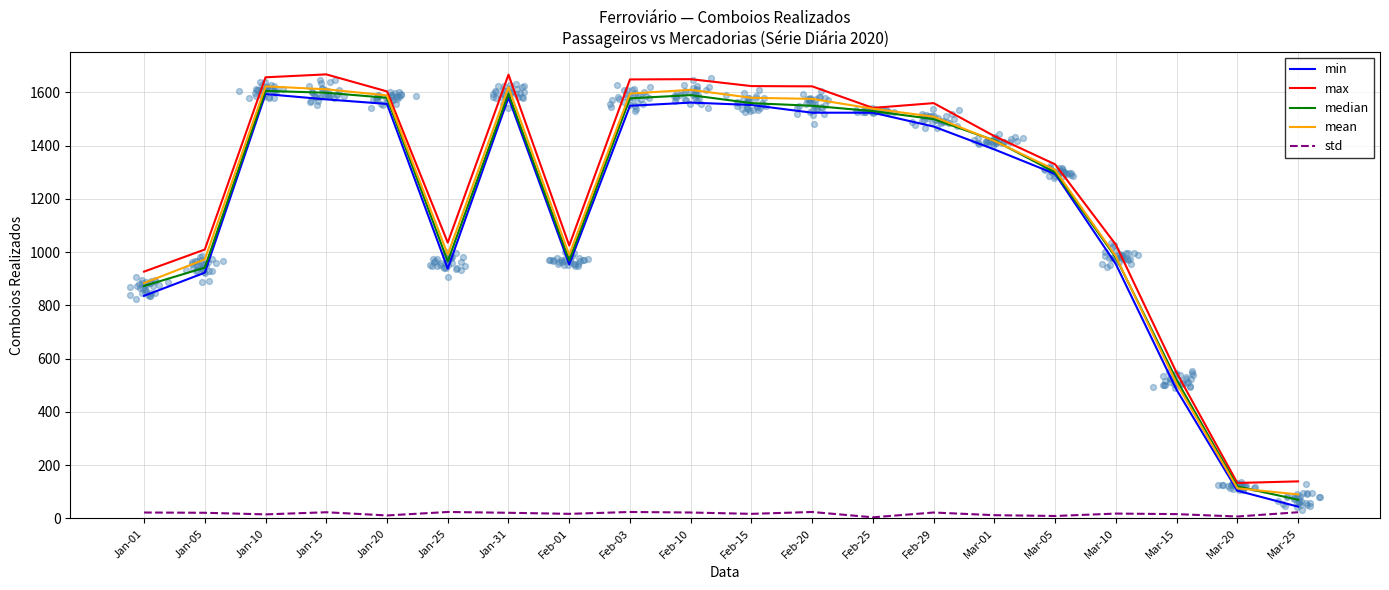

What are all the series names shown in the legend?

min, max, median, mean, std